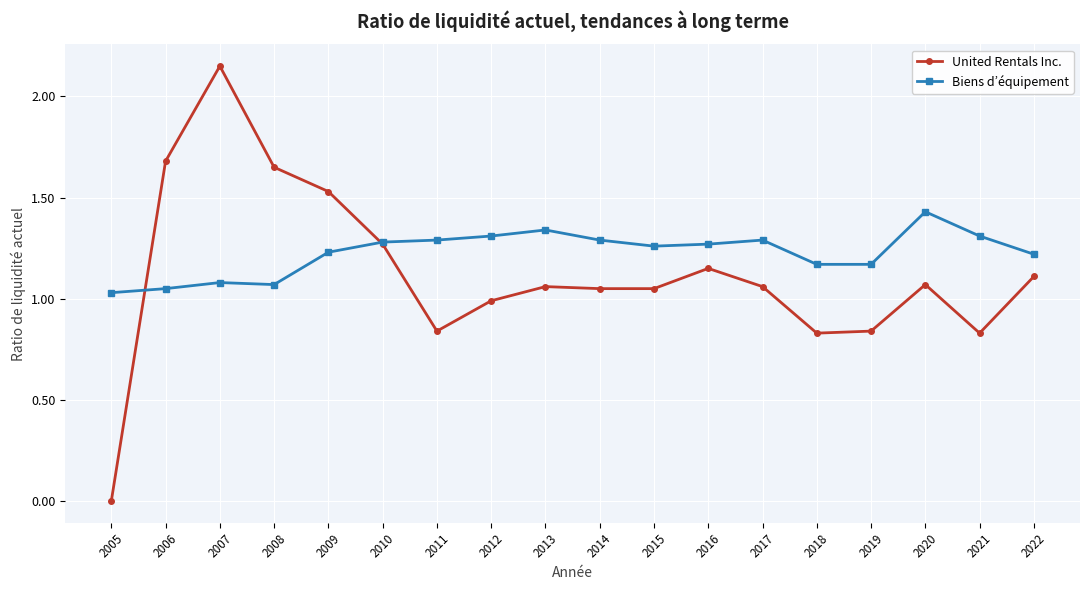

At which category is the sum across all series the highest?

2007